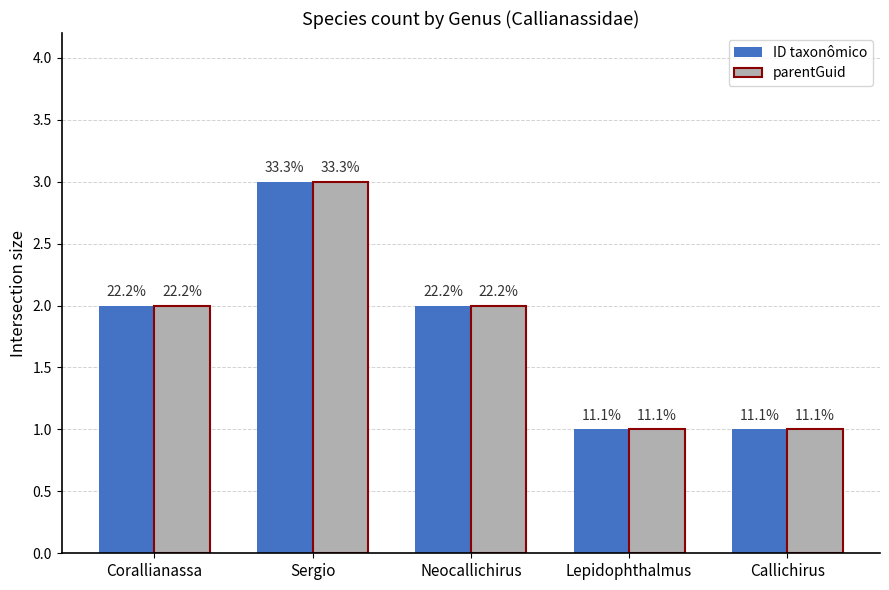

What are all the series names shown in the legend?

ID taxonômico, parentGuid